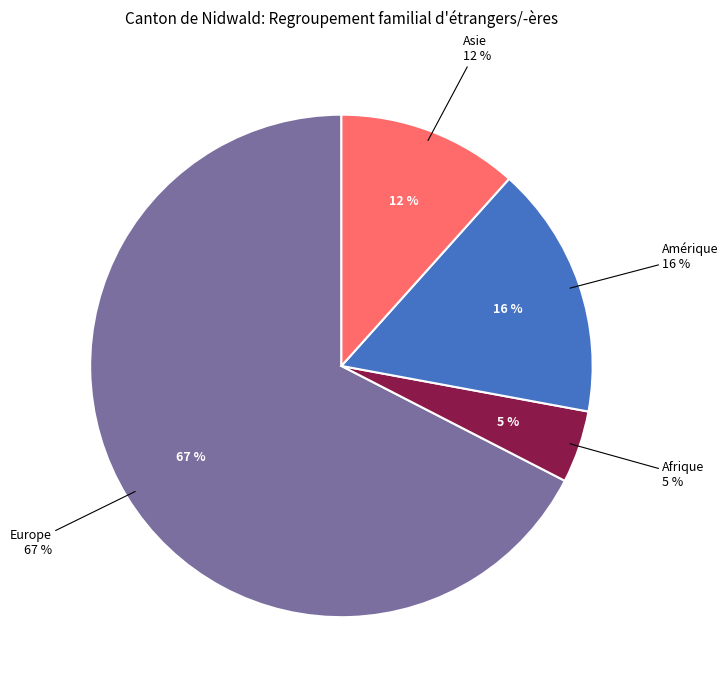

Combined, what portion of the pie is Amérique and Asie?

27.9%